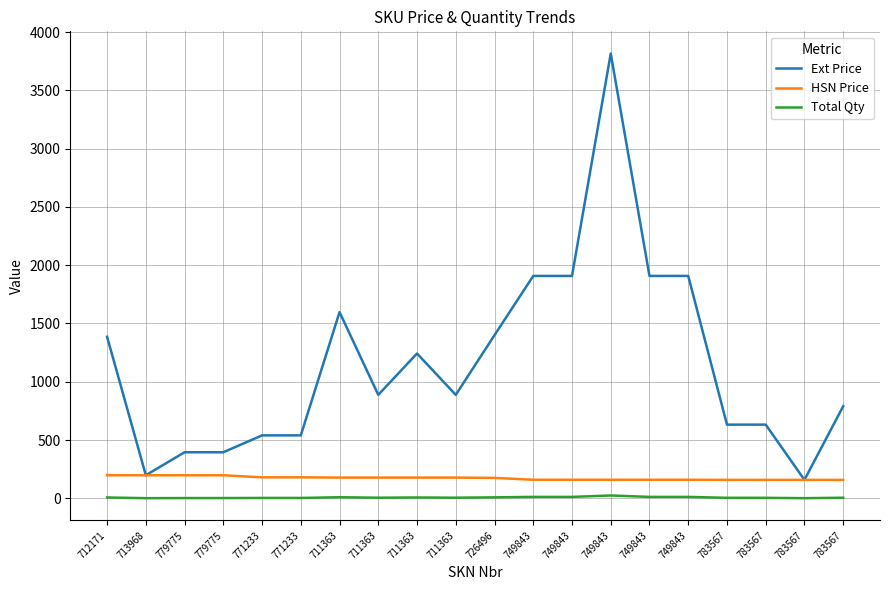

Reading left to right, transcribe all the data shown in this chart.

Ext Price: 712171=1386.0	713968=197.8	779775=395.0	779775=395.0	771233=539.9	771233=539.9	711363=1597.5	711363=887.5	711363=1242.5	711363=887.5	726496=1400.0	749843=1908.0	749843=1908.0	749843=3816.0	749843=1908.0	749843=1908.0	783567=632.0	783567=632.0	783567=158.0	783567=790.0
HSN Price: 712171=198.0	713968=197.8	779775=197.5	779775=197.5	771233=179.9	771233=179.9	711363=177.5	711363=177.5	711363=177.5	711363=177.5	726496=175.0	749843=159.0	749843=159.0	749843=159.0	749843=159.0	749843=159.0	783567=158.0	783567=158.0	783567=158.0	783567=158.0
Total Qty: 712171=7.0	713968=1.0	779775=2.0	779775=2.0	771233=3.0	771233=3.0	711363=9.0	711363=5.0	711363=7.0	711363=5.0	726496=8.0	749843=12.0	749843=12.0	749843=24.0	749843=12.0	749843=12.0	783567=4.0	783567=4.0	783567=1.0	783567=5.0